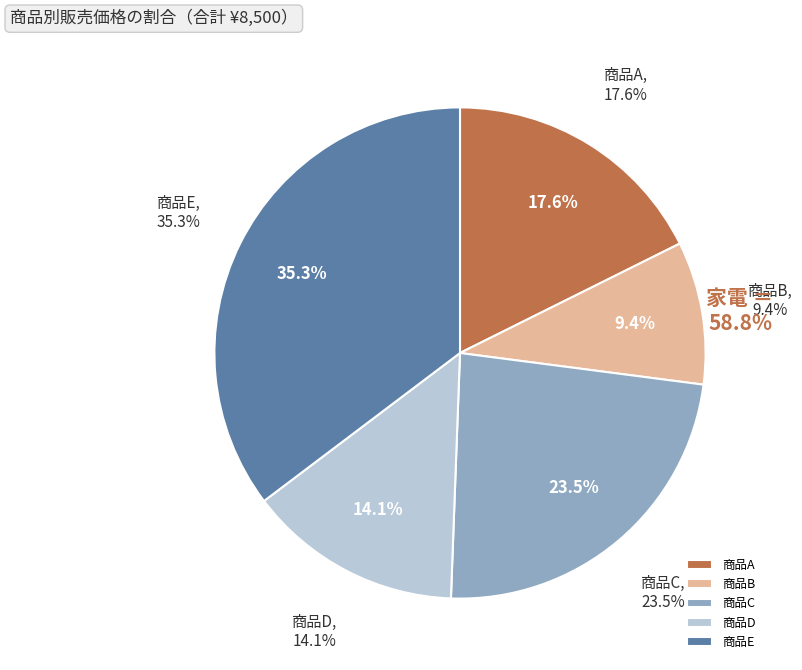

Which has a higher value, 商品E or 商品A?

商品E